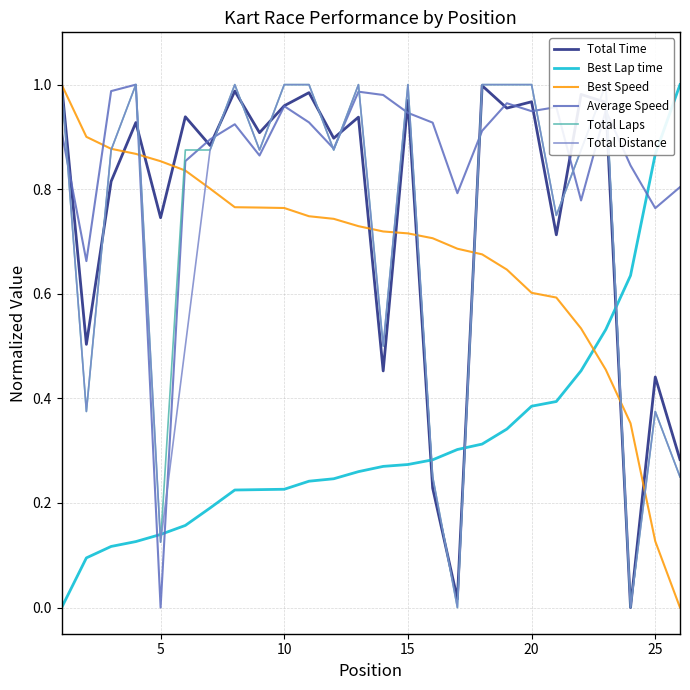

The value of Total Distance at 15 is 1.0. True or false?

True